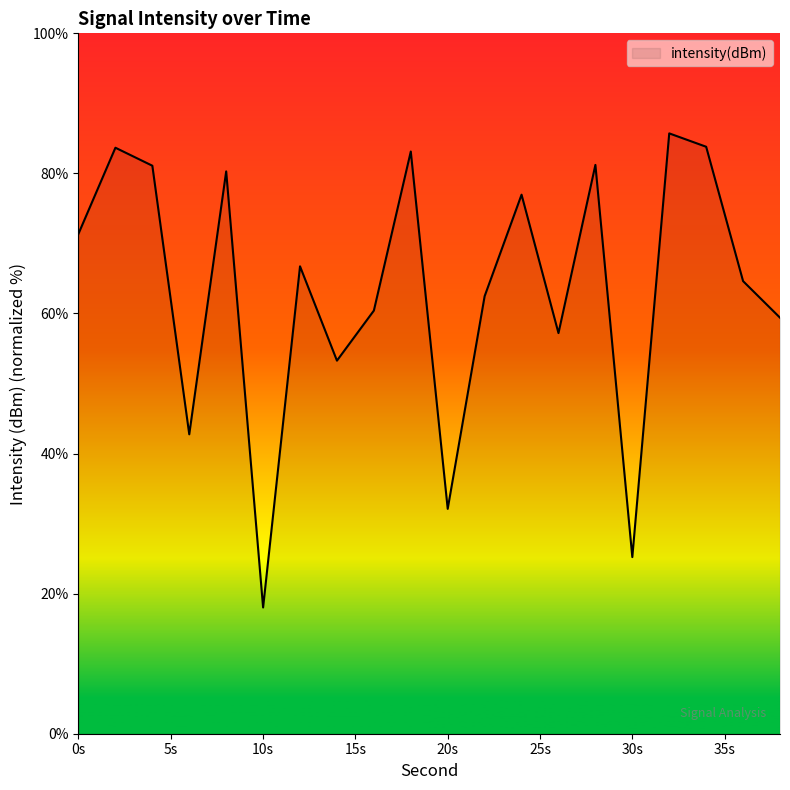

What is the difference between the maximum and minimum values?

67.7